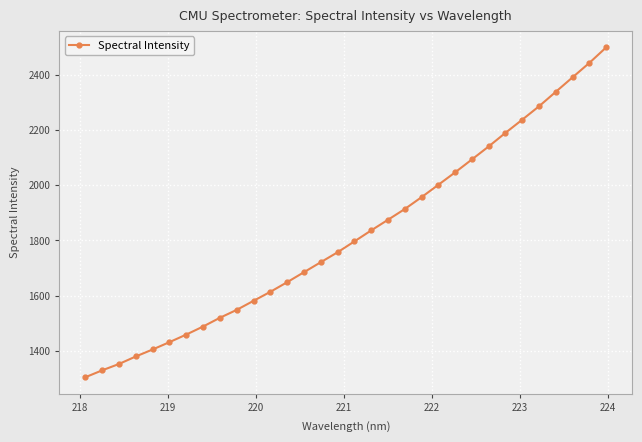

What is the value of the 17th point from the left?

1796.6